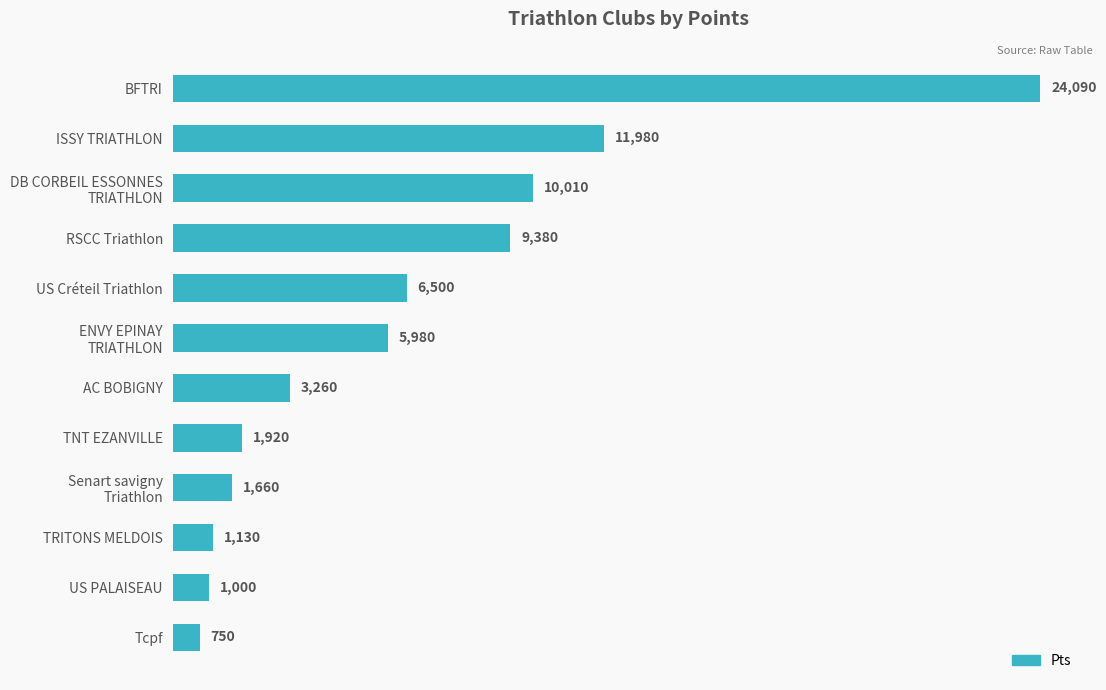

Reading bottom to top, transcribe all the data shown in this chart.

750	1000	1130	1660	1920	3260	5980	6500	9380	10010	11980	24090